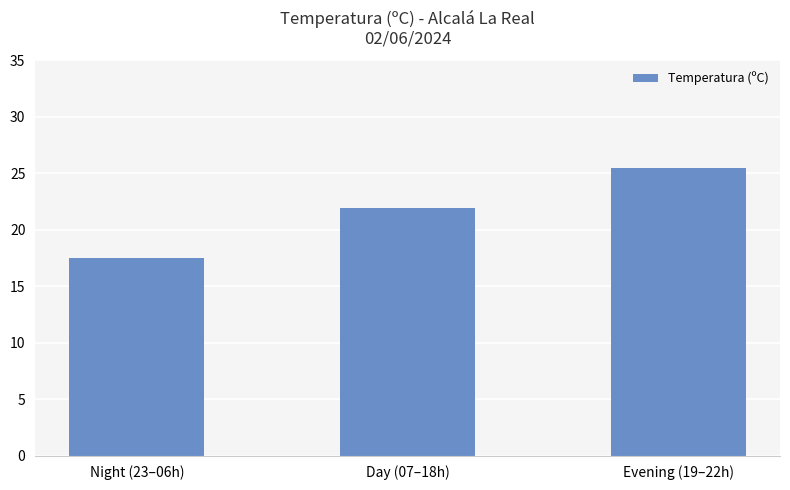

The chart shows a value of 8.6 at Night (23–06h). True or false?

False